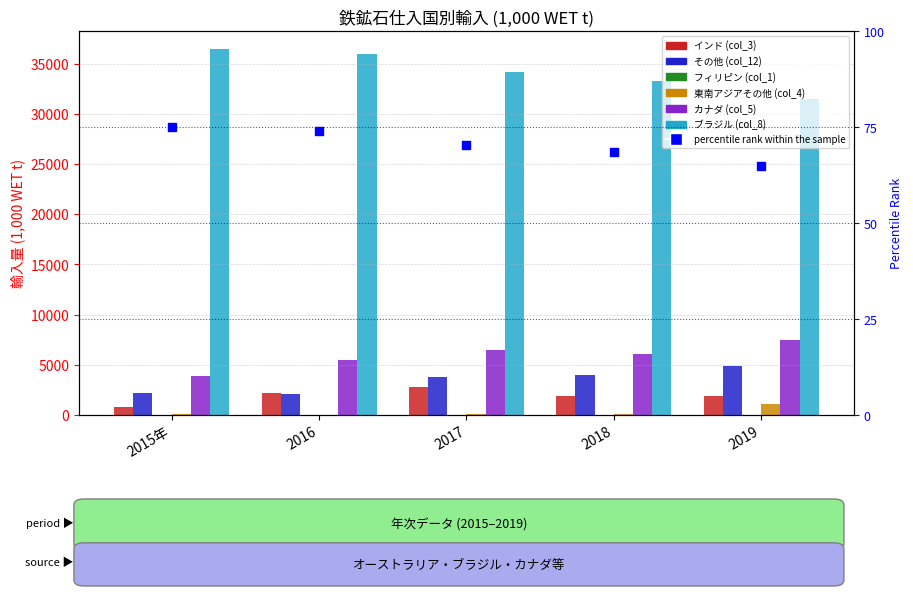

Which series contains the highest Y value?

ブラジル (col_8)